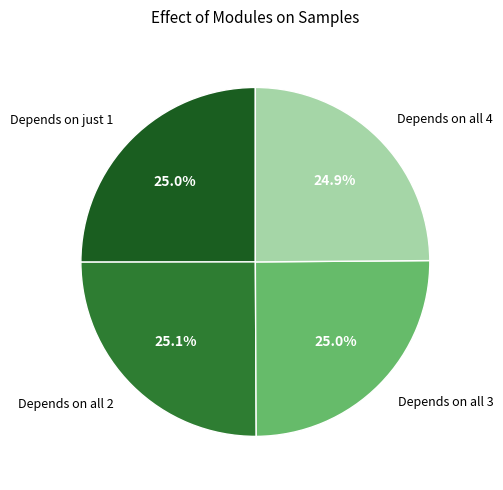

How much of the chart is everything except Depends on all 2?

74.9%